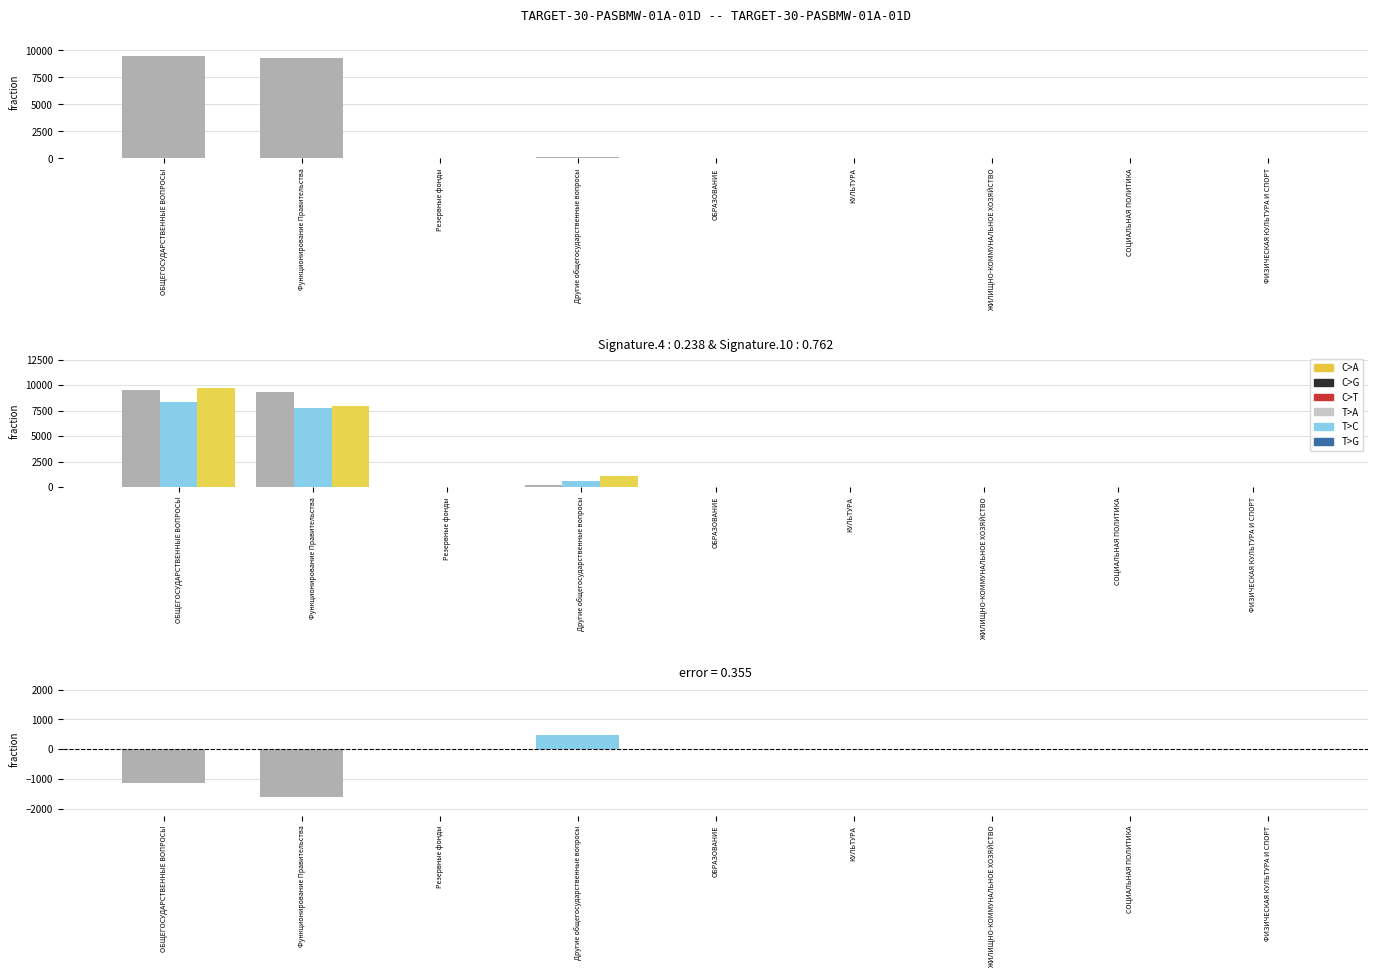

True or false: 2024 г. has a value of 0.0 at ЖИЛИЩНО-КОММУНАЛЬНОЕ ХОЗЯЙСТВО.

True